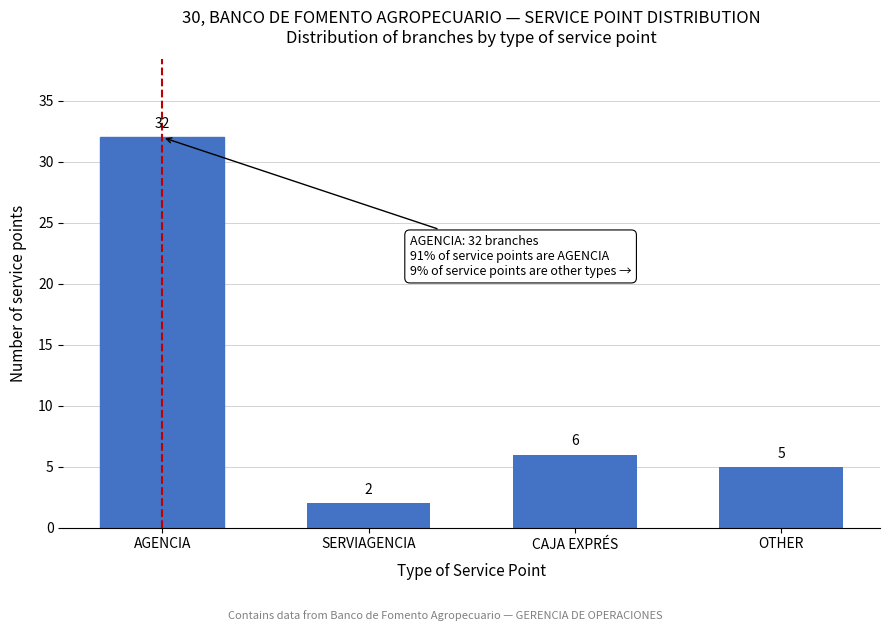

Reading left to right, what are all the values shown in this chart?

AGENCIA=32	SERVIAGENCIA=2	CAJA EXPRÉS=6	OTHER=5